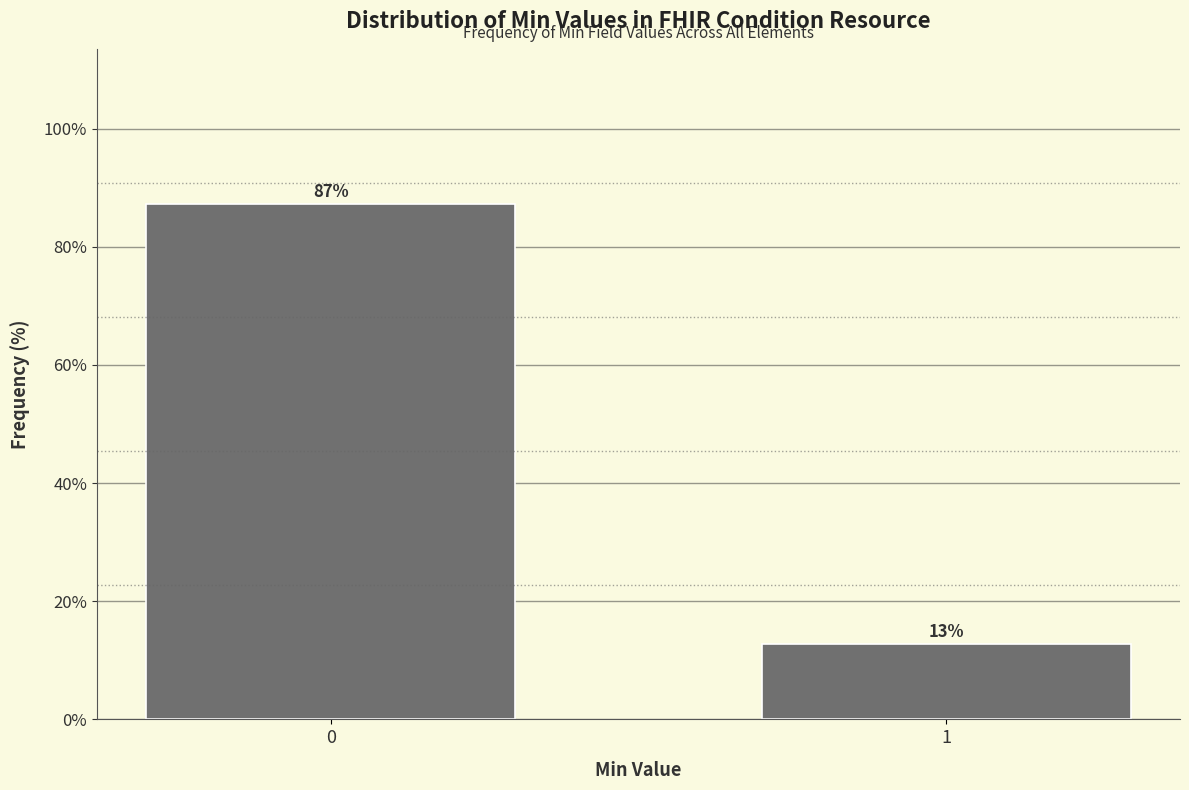

List the labels in order of value, largest first.

0, 1